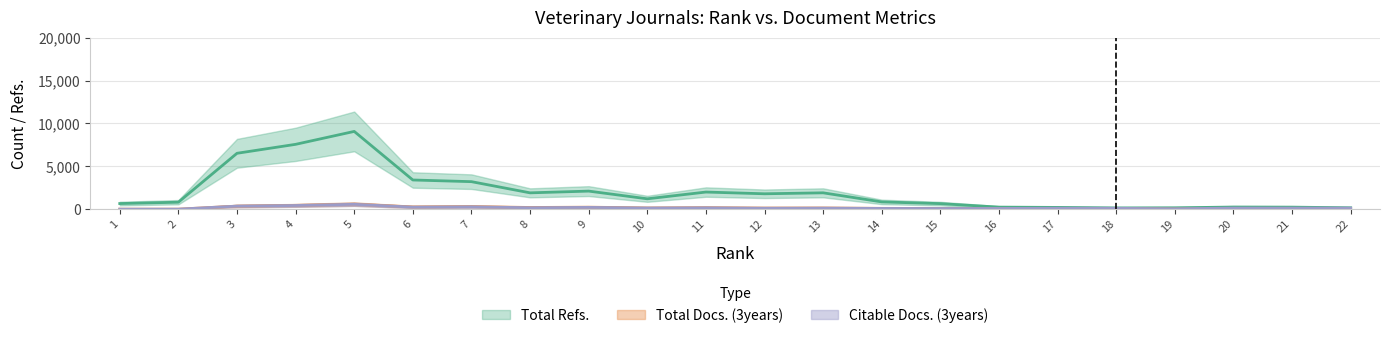

Where is the first local minimum for Citable Docs. (3years)?

5